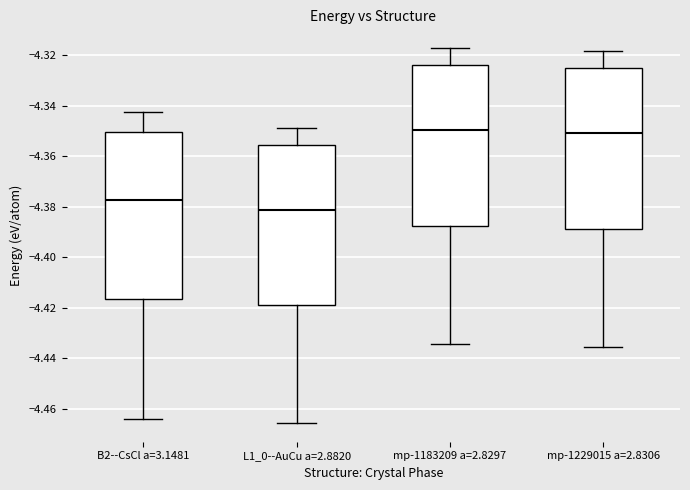

Reading left to right, transcribe this box plot: for each box, give where its median line is, the range the box spans, and where its two whiskers end, as read against the y-axis. The values are not printed on the chart, so give them approximately, as read against the axis.

B2--CsCl a=3.1481: median -4.378, box -4.416 to -4.350, whiskers -4.464 to -4.342
L1_0--AuCu a=2.8820: median -4.382, box -4.420 to -4.356, whiskers -4.466 to -4.348
mp-1183209 a=2.8297: median -4.350, box -4.388 to -4.324, whiskers -4.434 to -4.318
mp-1229015 a=2.8306: median -4.350, box -4.388 to -4.326, whiskers -4.436 to -4.318